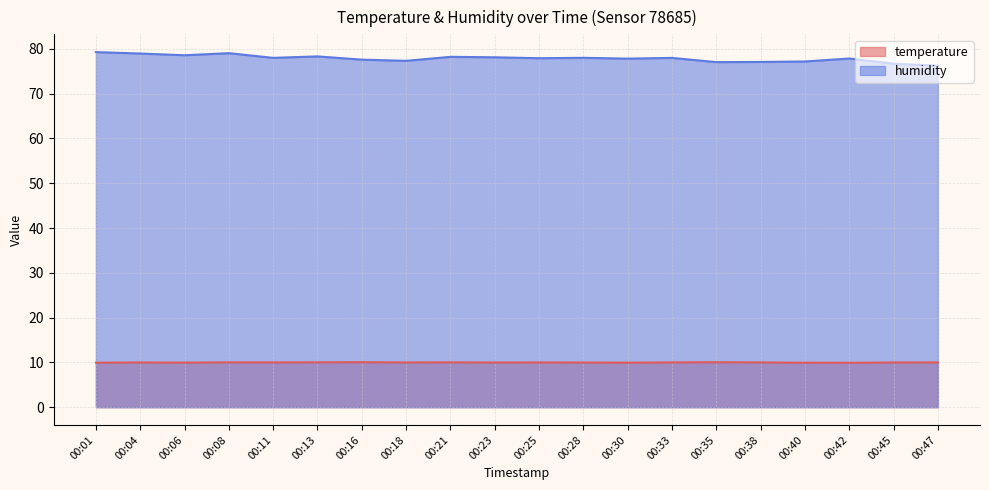

Which has a higher value, 00:33 or 00:47?

00:33